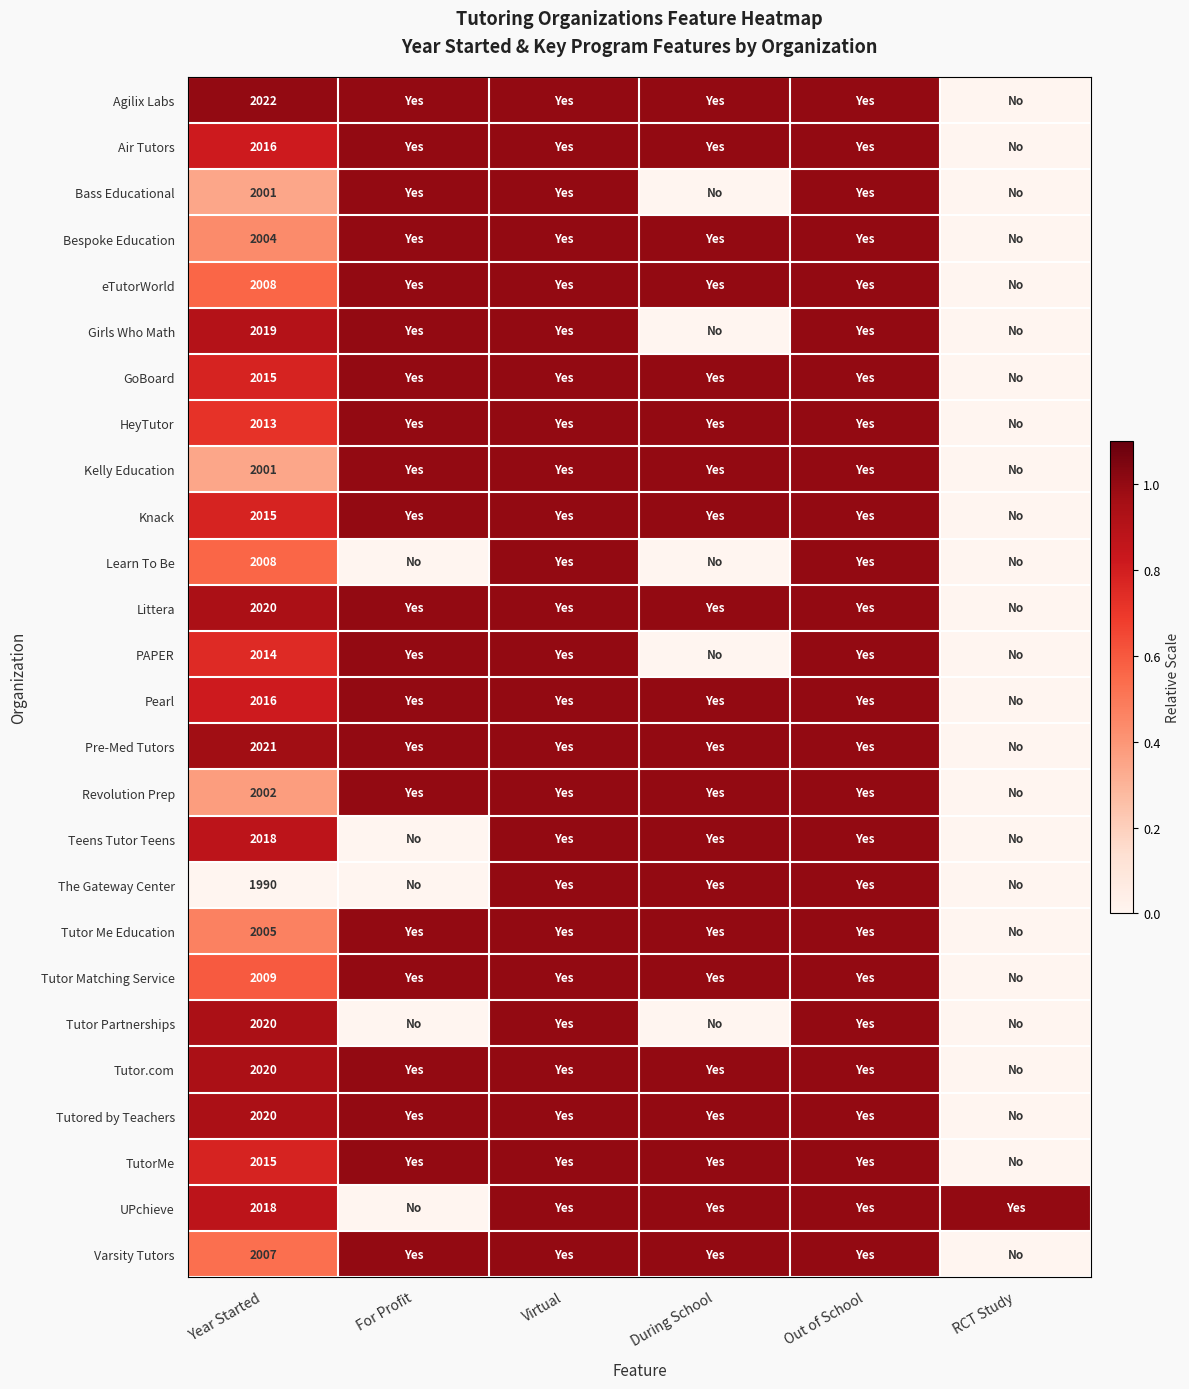

The value of TutorMe at Year Started is 2015. True or false?

True